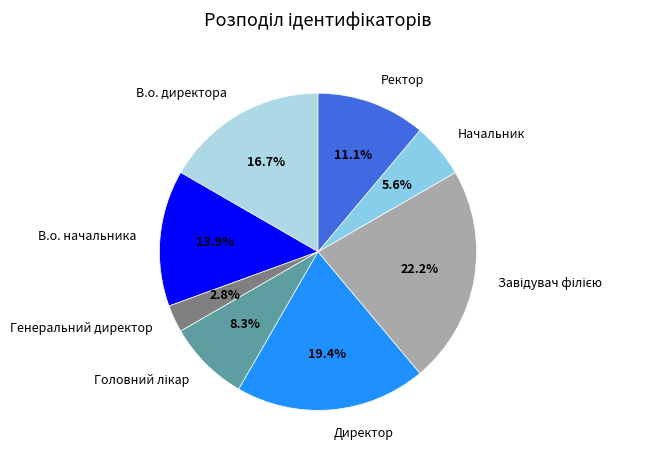

To the nearest percent, what is the difference between the Директор and Начальник slice percentages?

14%